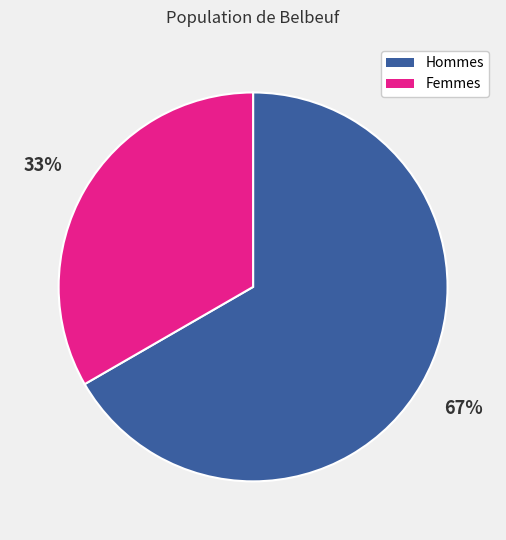

How many slices are in this pie chart?

2